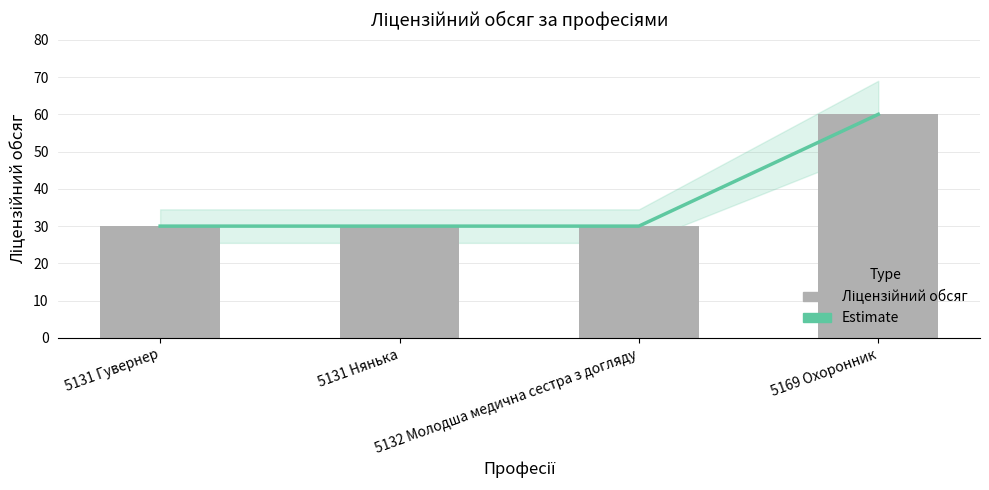

List the labels in order of Ліцензійний обсяг value, smallest first.

5131 Гувернер, 5131 Нянька, 5132 Молодша медична сестра з догляду, 5169 Охоронник